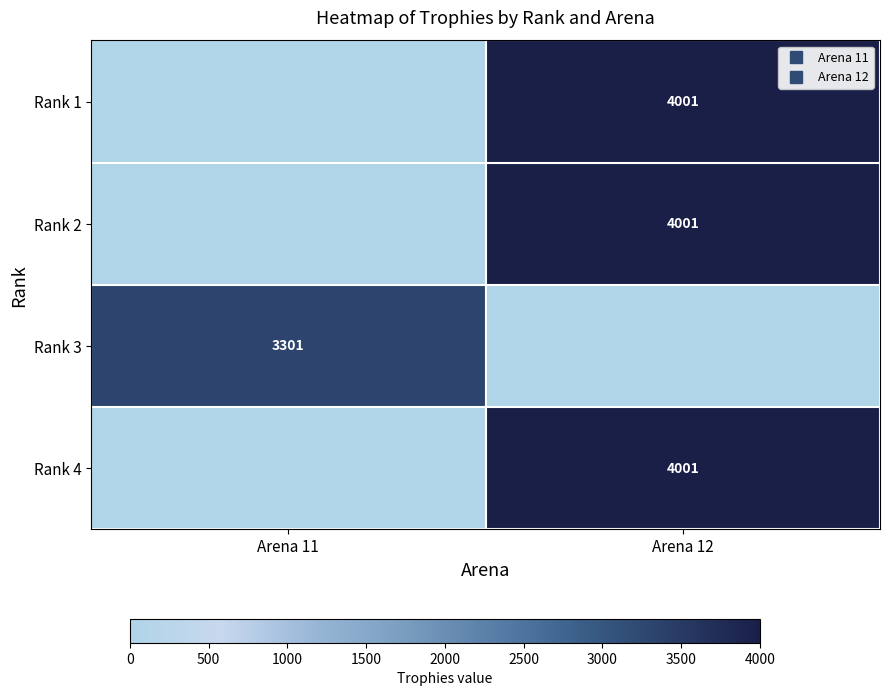

At which category does the chart reach its minimum across all series?

Arena 11